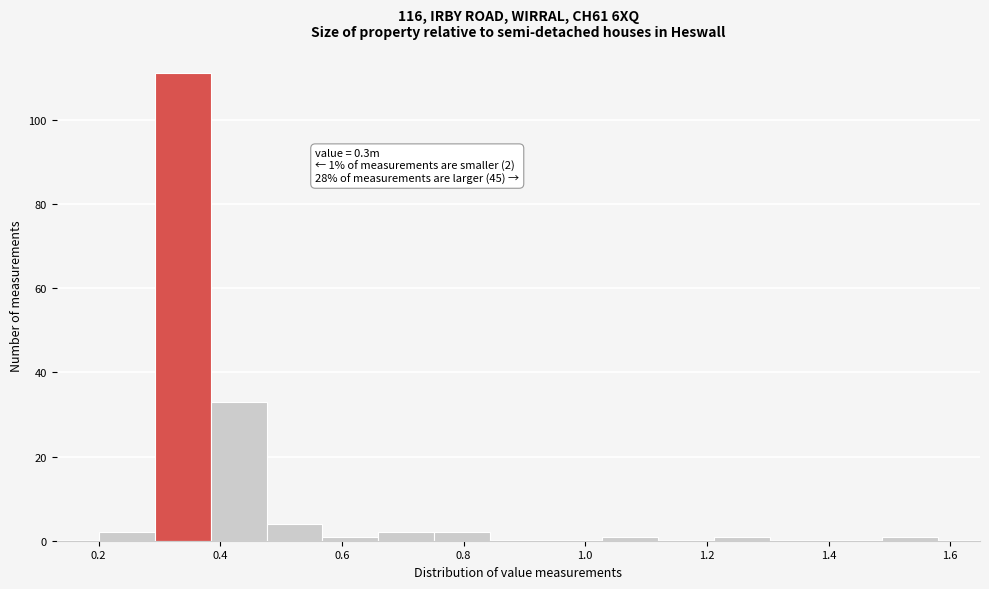

Over which range of the x-axis is the bar tallest?

0.292 to 0.384